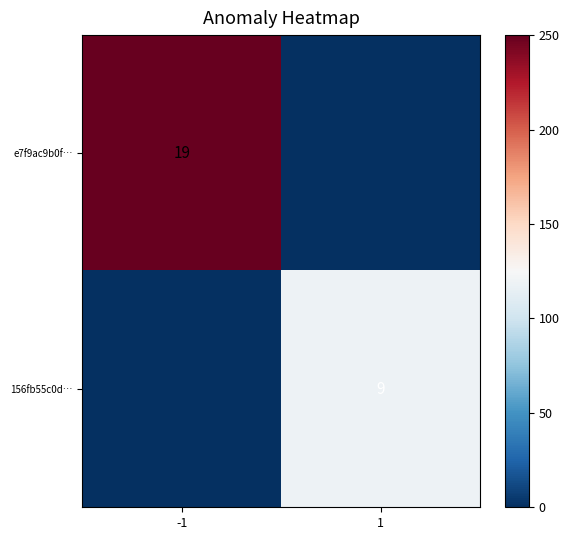

True or false: 156fb55c0d… has a value of 4 at 1.

False